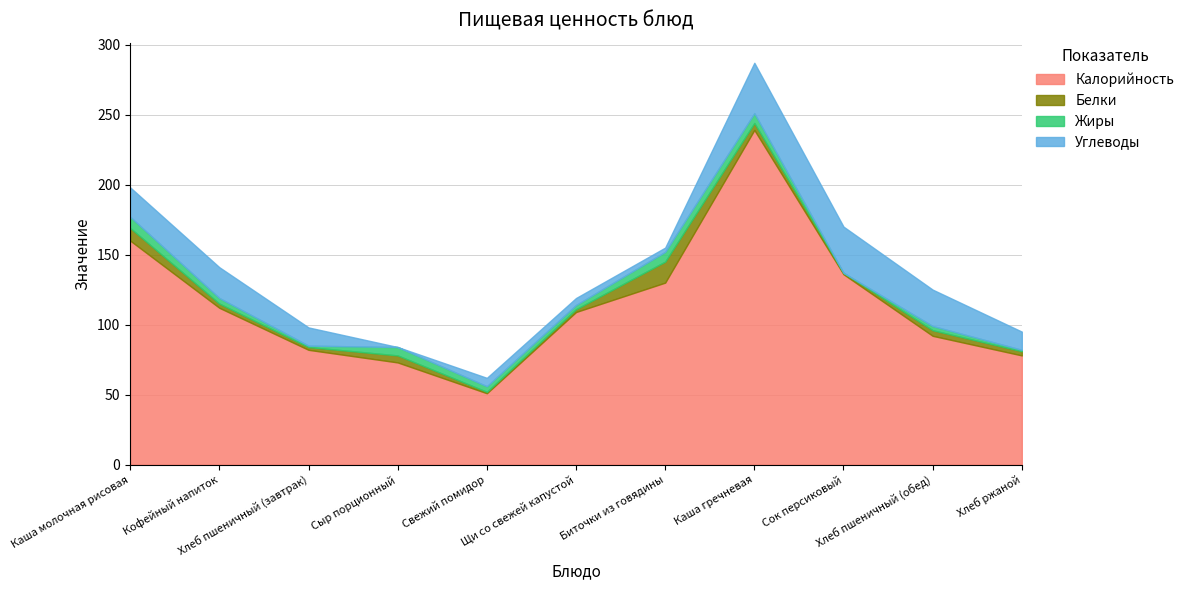

Reading right to left, transcribe all the data shown in this chart.

Калорийность: Хлеб ржаной=78	Хлеб пшеничный (обед)=92	Сок персиковый=136	Каша гречневая=239	Биточки из говядины=130	Щи со свежей капустой=109	Свежий помидор=51	Сыр порционный=73	Хлеб пшеничный (завтрак)=82	Кофейный напиток=112	Каша молочная рисовая=160
Белки: Хлеб ржаной=3	Хлеб пшеничный (обед)=4	Сок персиковый=1	Каша гречневая=5	Биточки из говядины=15	Щи со свежей капустой=2	Свежий помидор=1	Сыр порционный=5	Хлеб пшеничный (завтрак)=2	Кофейный напиток=3	Каша молочная рисовая=9
Жиры: Хлеб ржаной=1	Хлеб пшеничный (обед)=3	Сок персиковый=0	Каша гречневая=7	Биточки из говядины=7	Щи со свежей капустой=3	Свежий помидор=4	Сыр порционный=6	Хлеб пшеничный (завтрак)=1	Кофейный напиток=4	Каша молочная рисовая=8
Углеводы: Хлеб ржаной=13	Хлеб пшеничный (обед)=26	Сок персиковый=33	Каша гречневая=36	Биточки из говядины=3	Щи со свежей капустой=5	Свежий помидор=6	Сыр порционный=0	Хлеб пшеничный (завтрак)=13	Кофейный напиток=22	Каша молочная рисовая=21